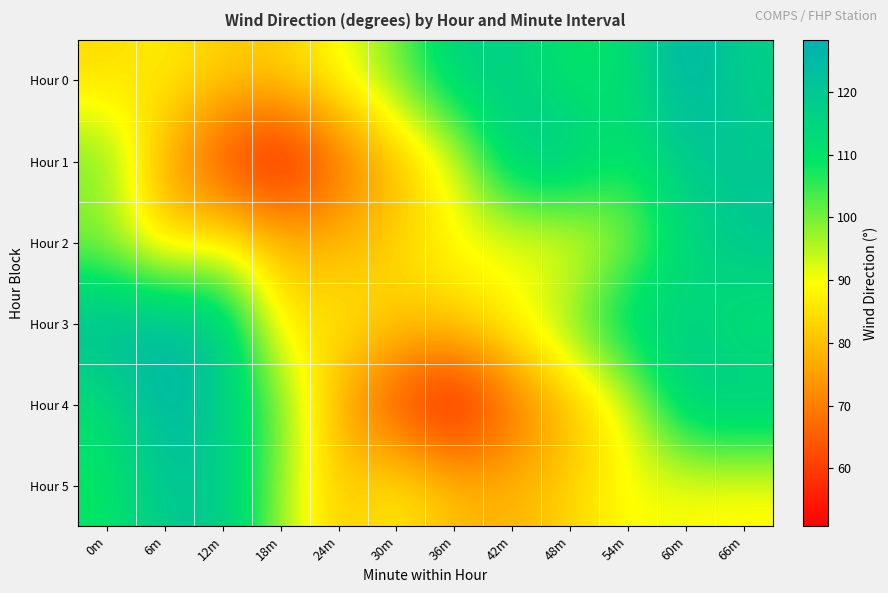

What is the total value across all series at 24m?

479.5